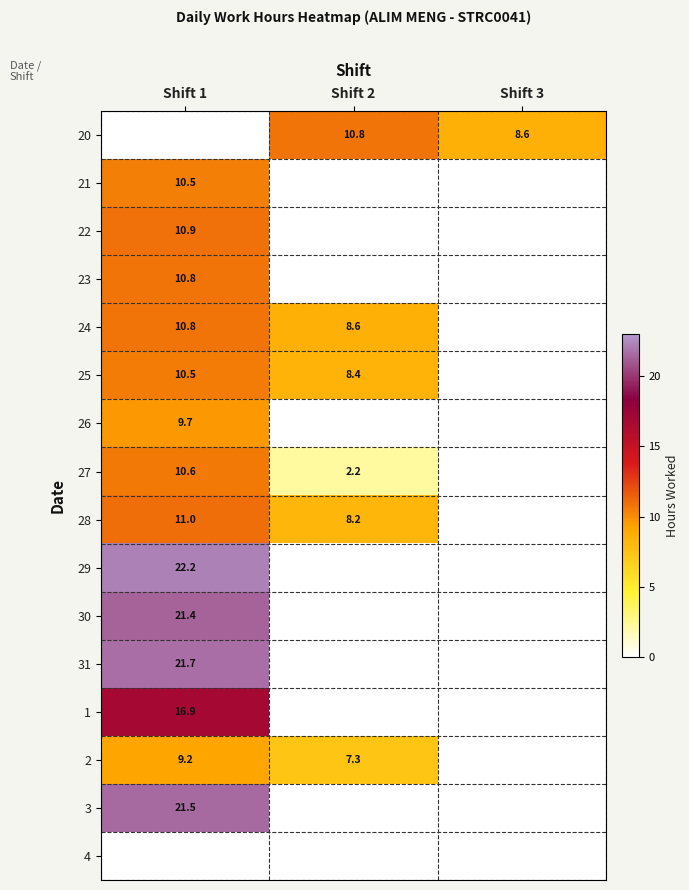

The 31 series shows 21.7 at Shift 1. True or false?

True